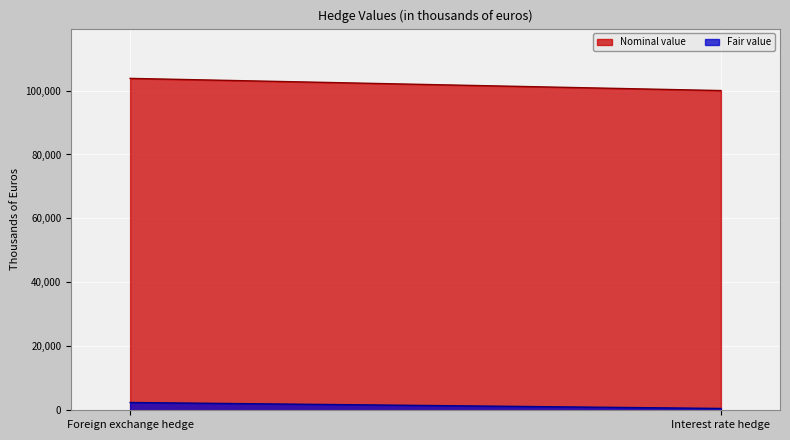

What is the maximum value shown in the chart?

103807